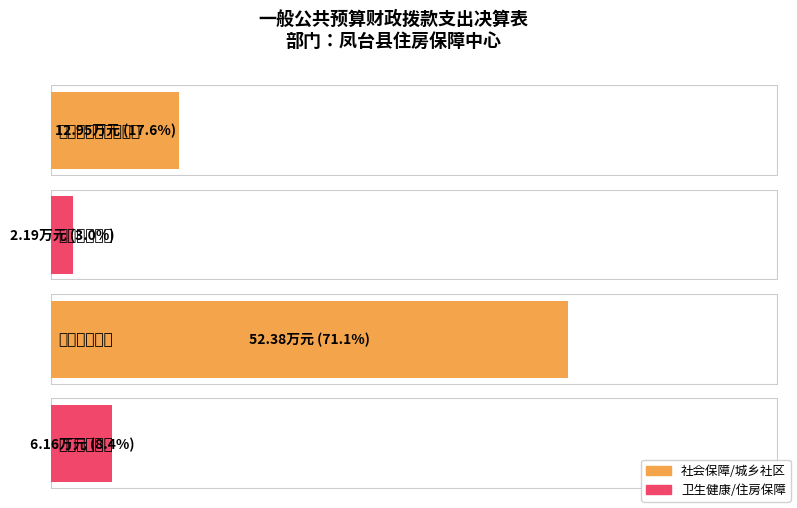

Does the chart contain any negative values?

No